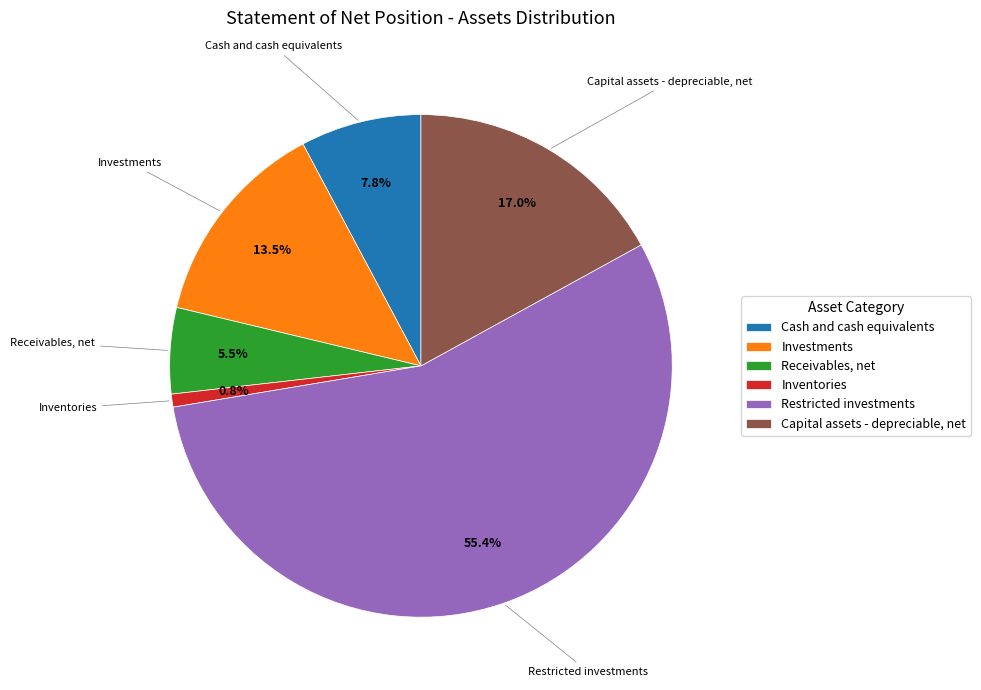

What portion of the pie excludes Inventories?

99.2%